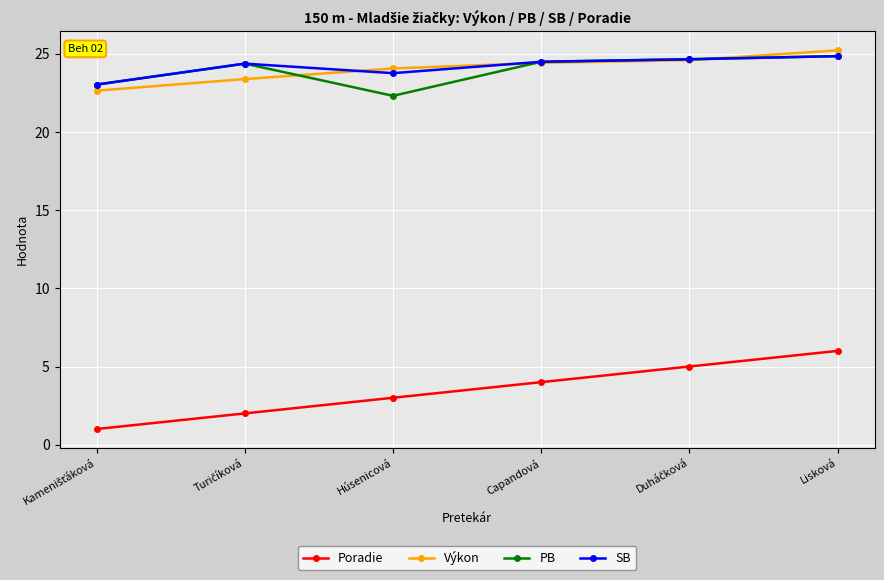

What is the value of the PB point at the 6th from the left?

24.9